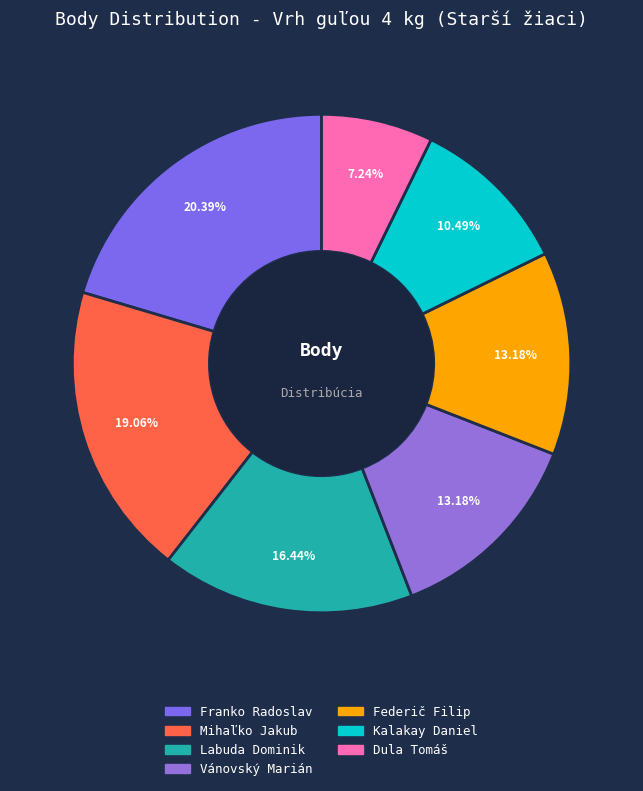

To the nearest percent, what percentage of the pie is Federič Filip?

13%